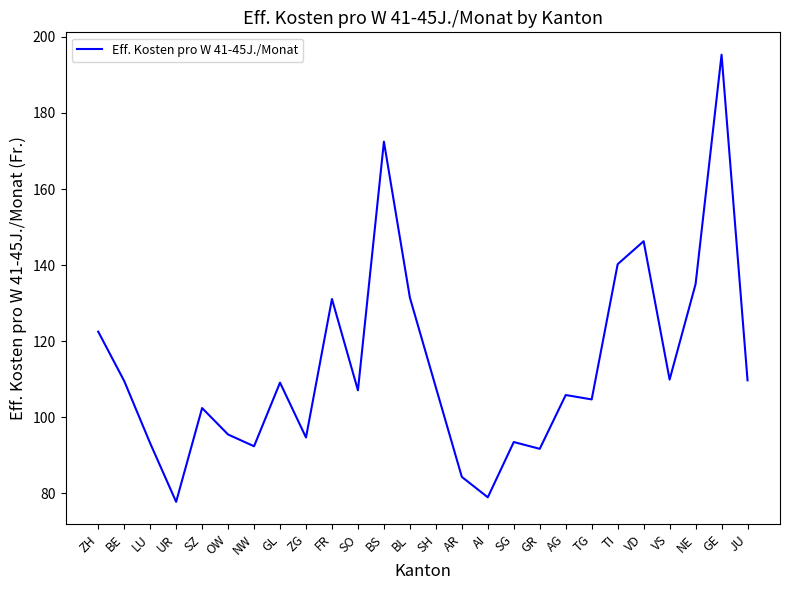

How many categories are shown in the chart?

26